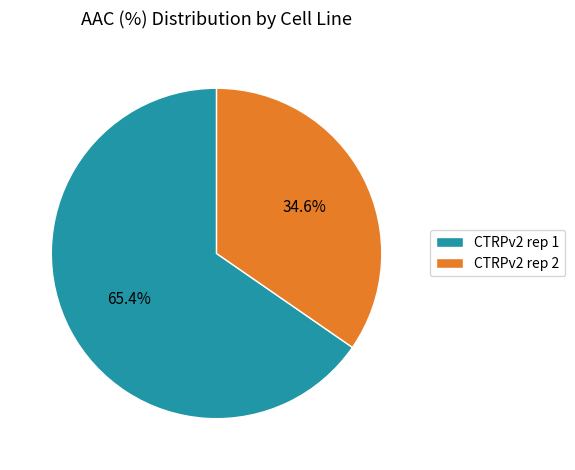

Which slice represents more than half of the pie?

CTRPv2 rep 1